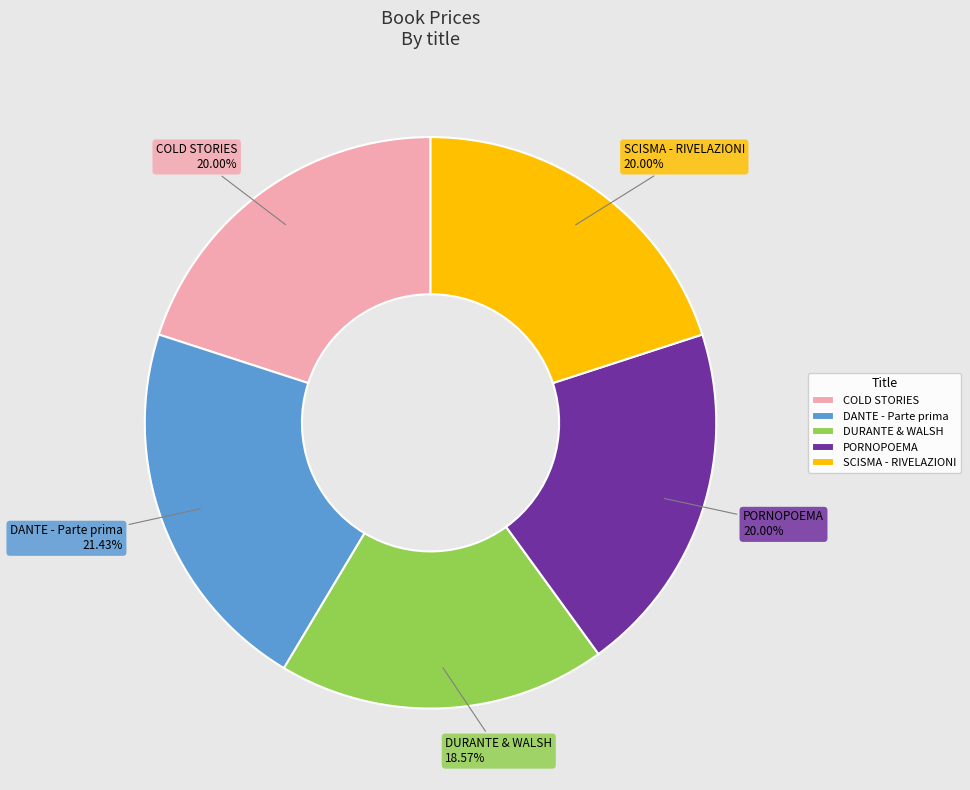

To the nearest percent, what is the difference between the DANTE - Parte prima and DURANTE & WALSH slice percentages?

3%